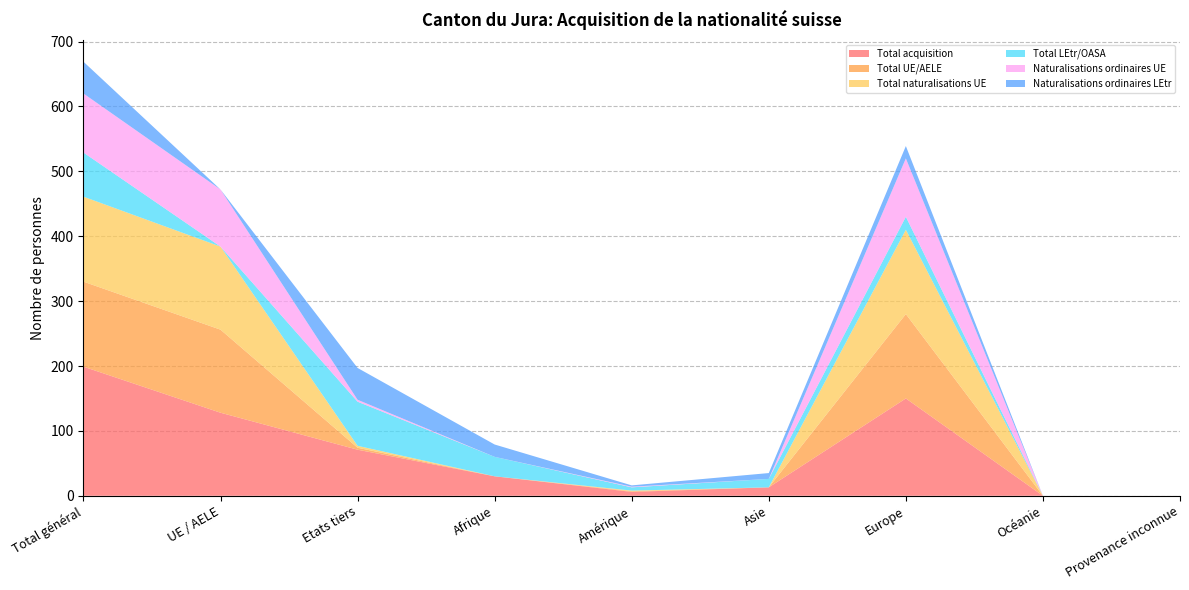

Reading left to right, what are all the values shown in this chart?

Total acquisition: 199	128	71	30	6	13	150	0	0
Total UE/AELE: 131	128	3	0	1	0	130	0	0
Total naturalisations UE: 131	128	3	0	1	0	130	0	0
Total LEtr/OASA: 68	0	68	30	5	13	20	0	0
Naturalisations ordinaires UE: 91	88	3	0	1	0	90	0	0
Naturalisations ordinaires LEtr: 49	0	49	19	2	9	19	0	0